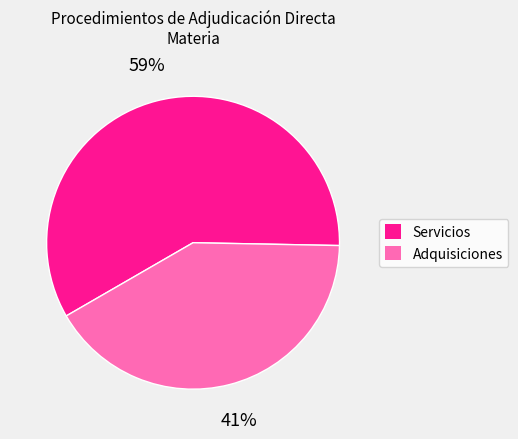

Count the number of slices in the pie.

2